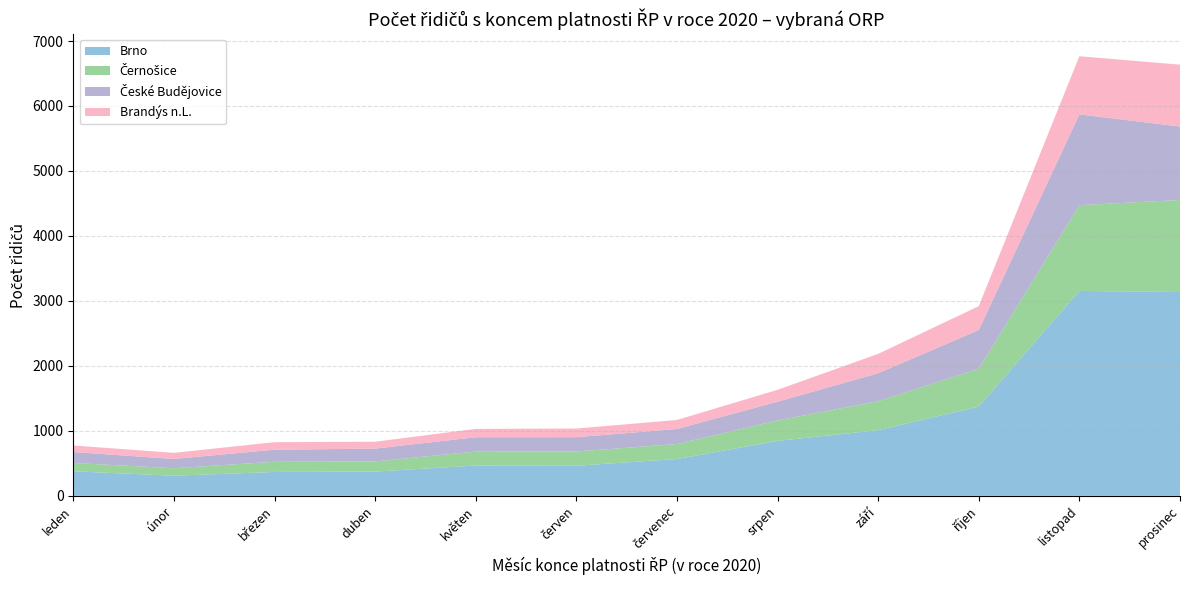

What is the total value across all series at srpen?

1632